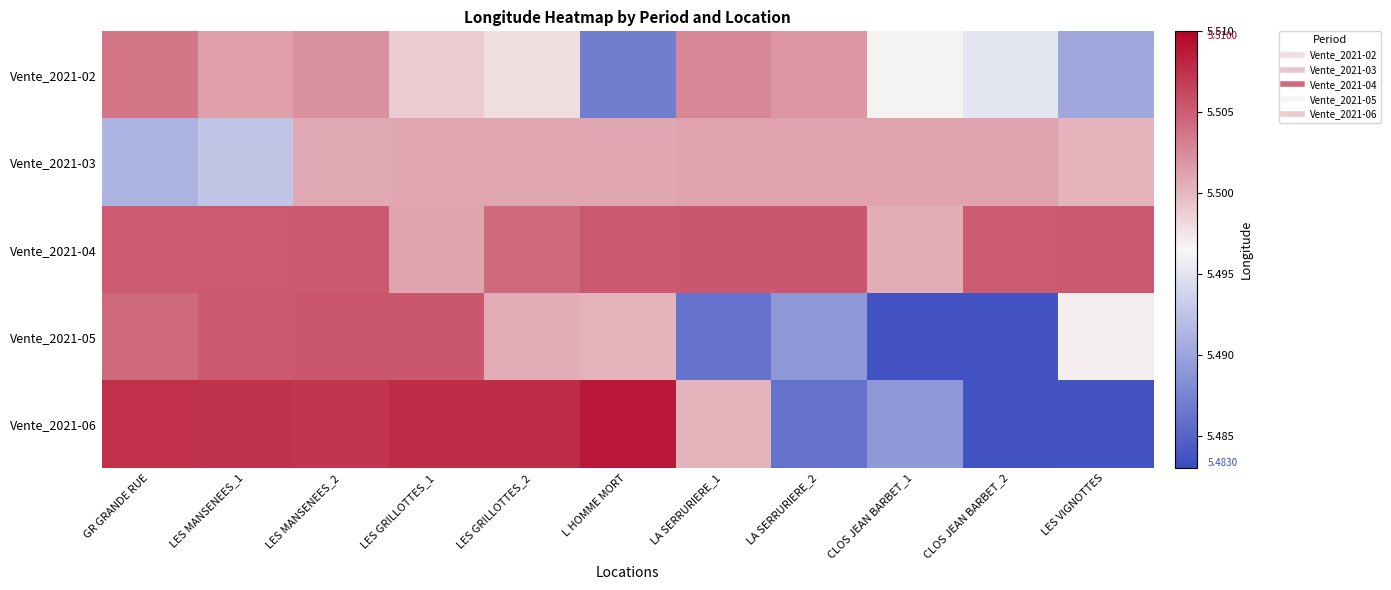

Which series changed the most between LES GRILLOTTES_1 and L HOMME MORT?

Vente_2021-02